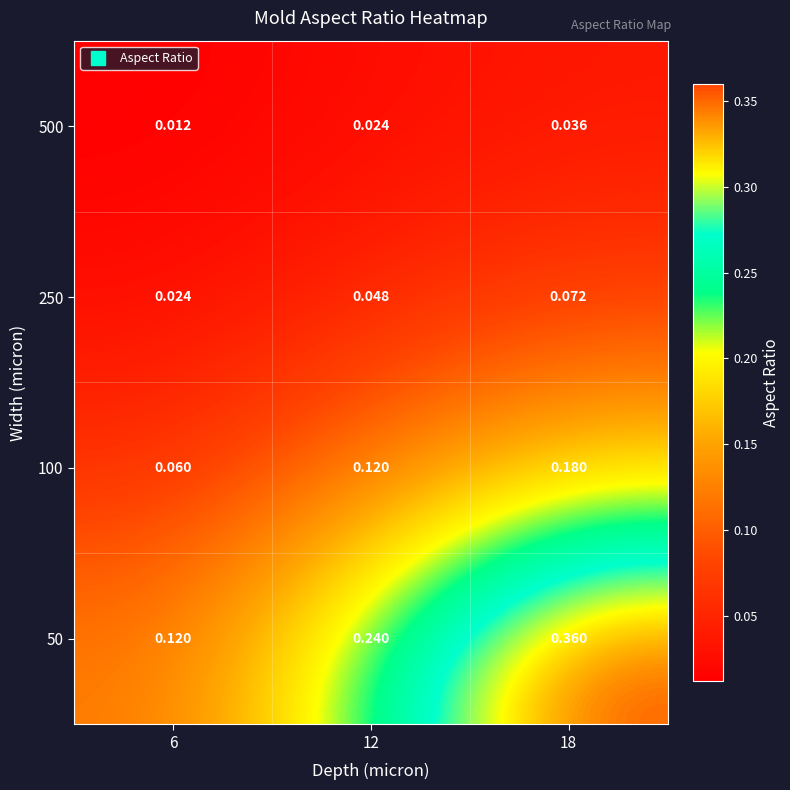

What is the difference between the highest and lowest values at 18?

0.3